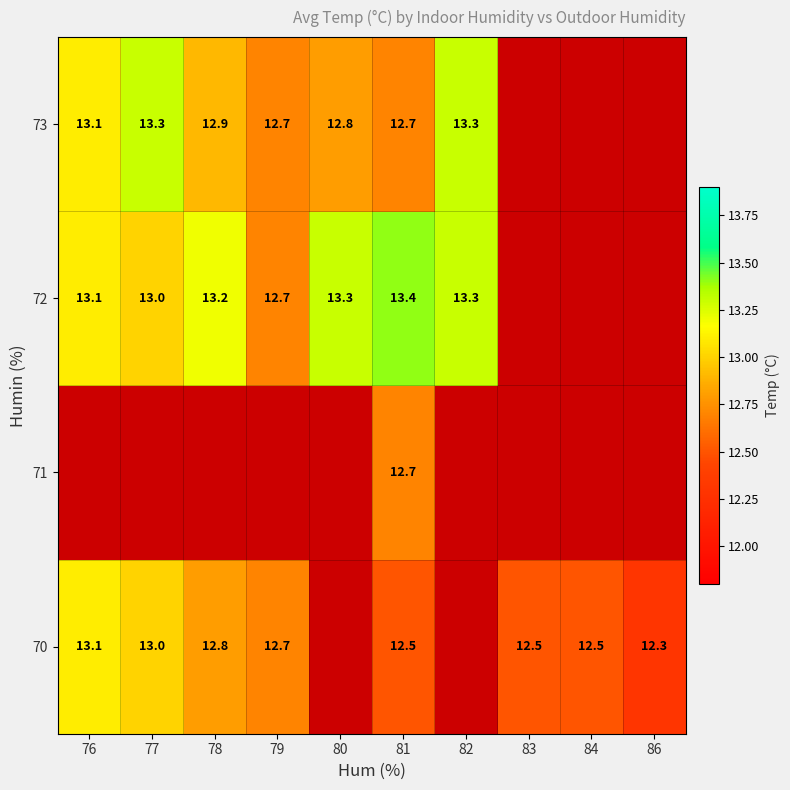

The 73 series shows 7.0 at 78. True or false?

False